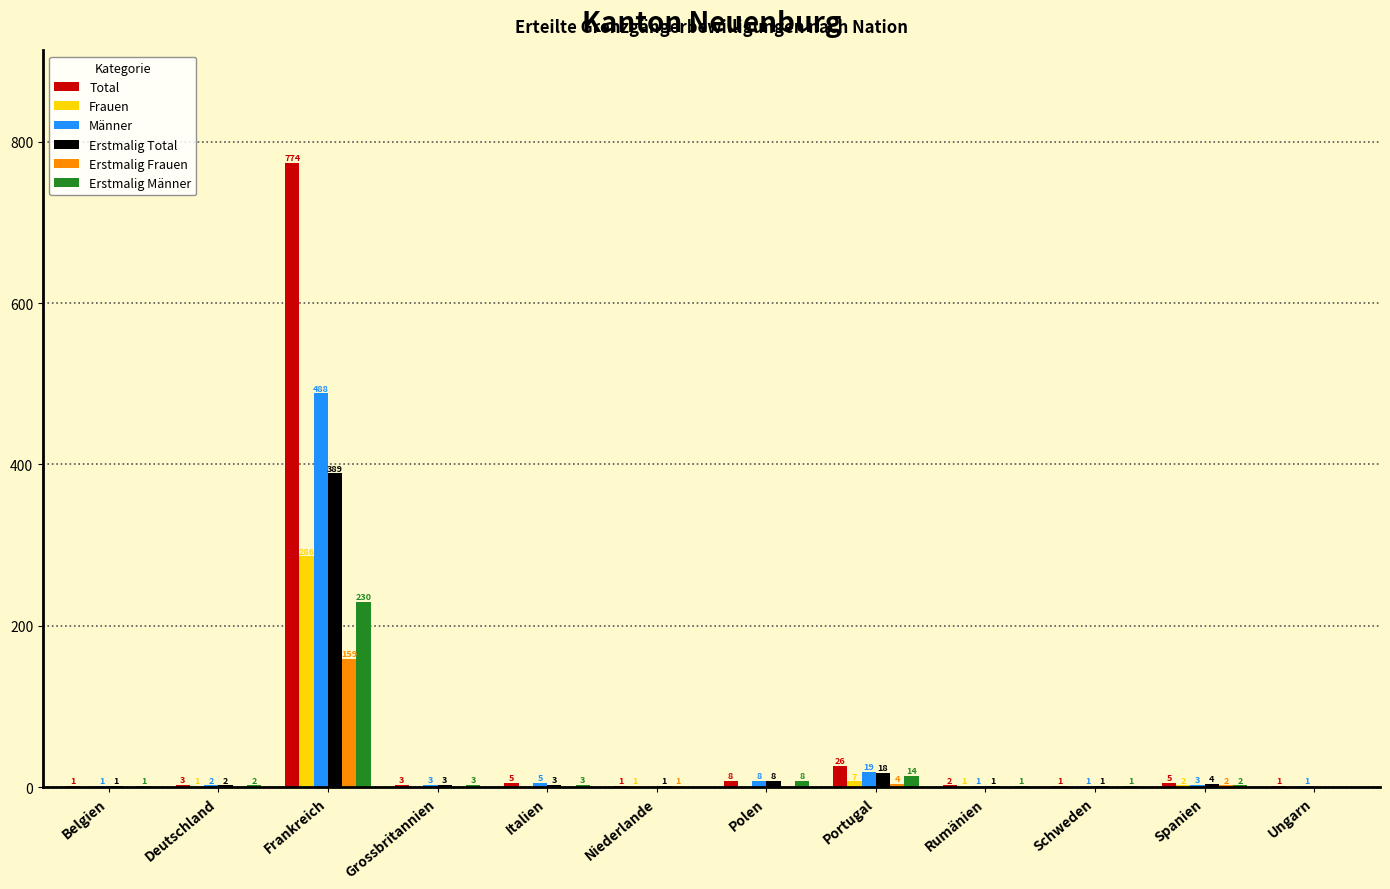

Count the number of categories in the chart.

12